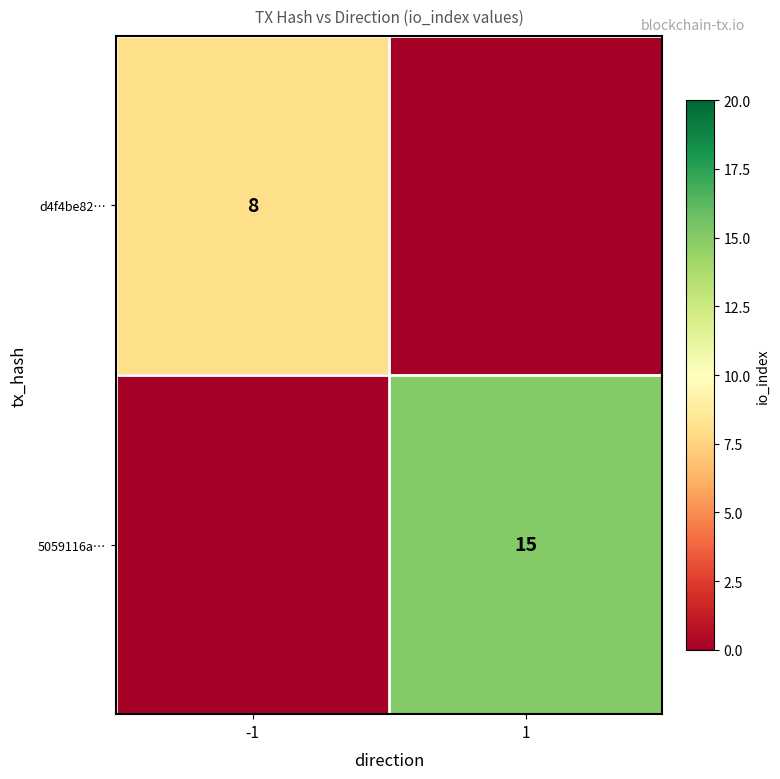

True or false: d4f4be82… has a value of 8 at -1.

True